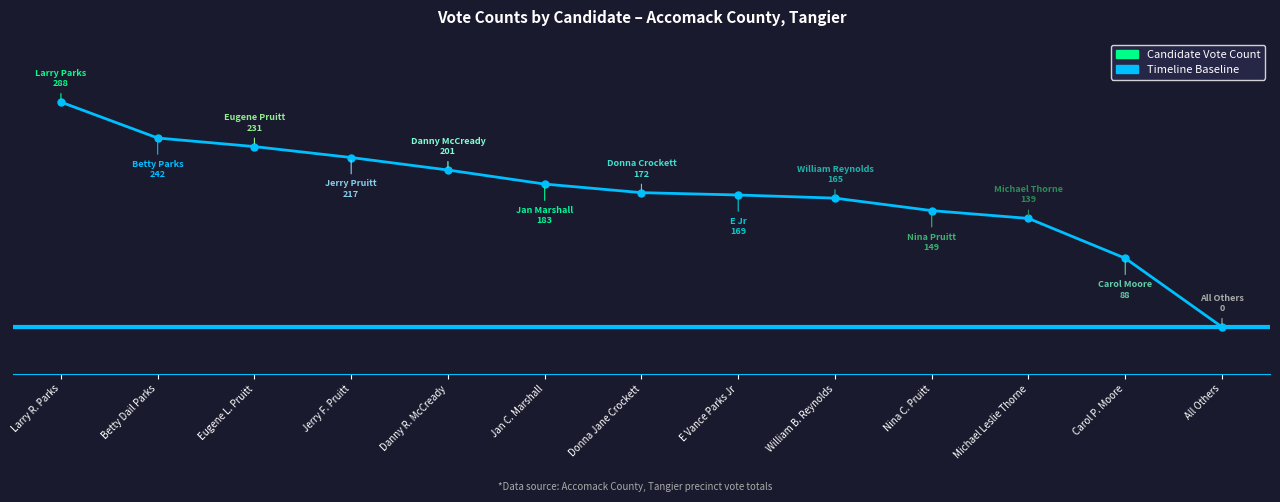

What is the sum of the values at Danny R. McCready and Larry R. Parks?

489